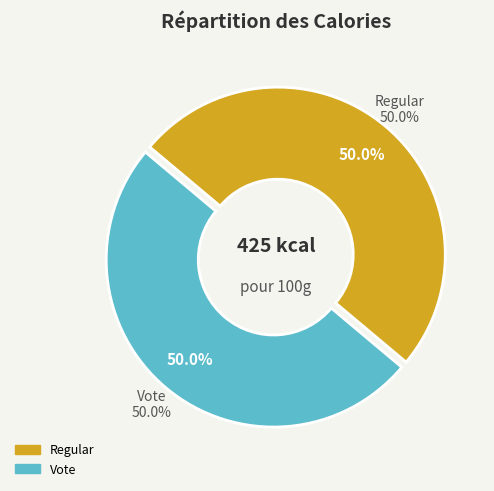

What is the smallest slice in the pie chart?

Vote